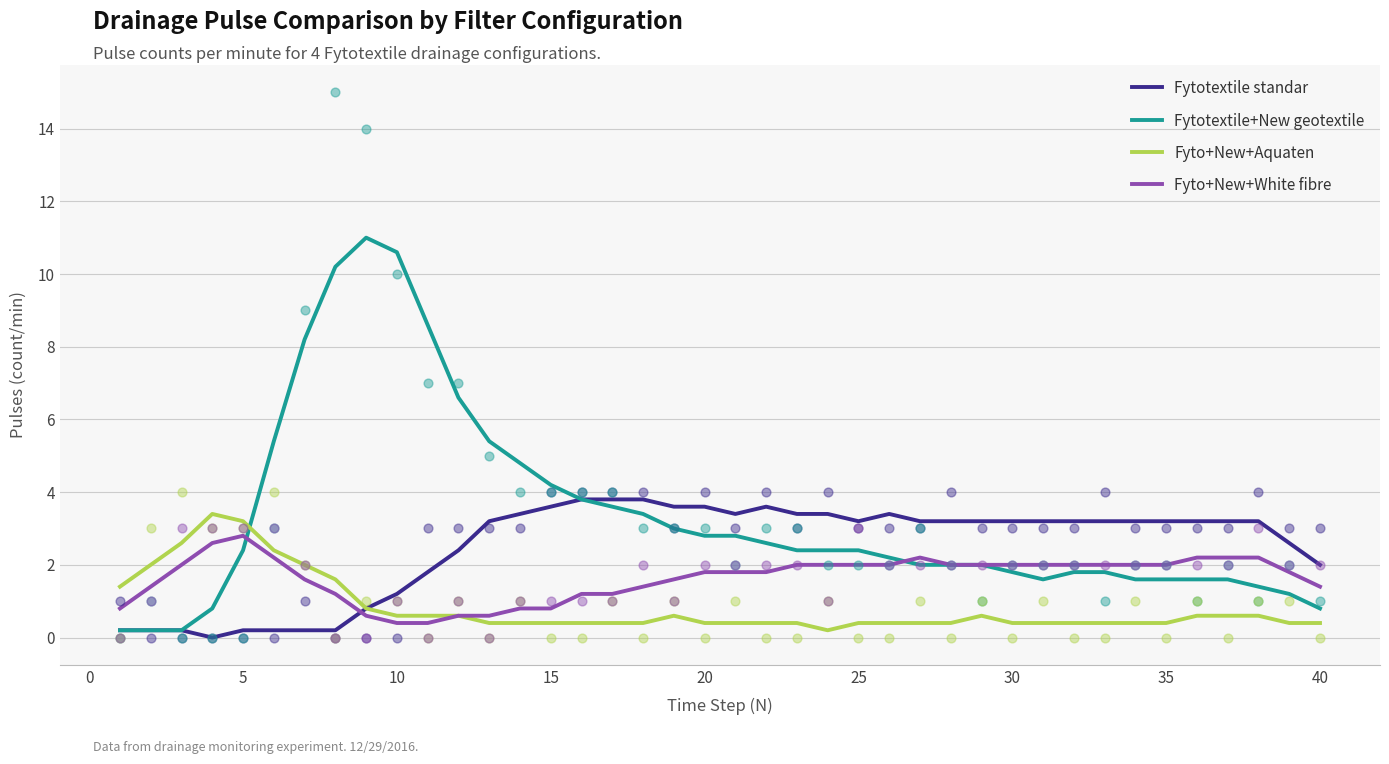

Which series reaches the maximum Y coordinate?

Fytotextile+New geotextile (Pulsos 2)